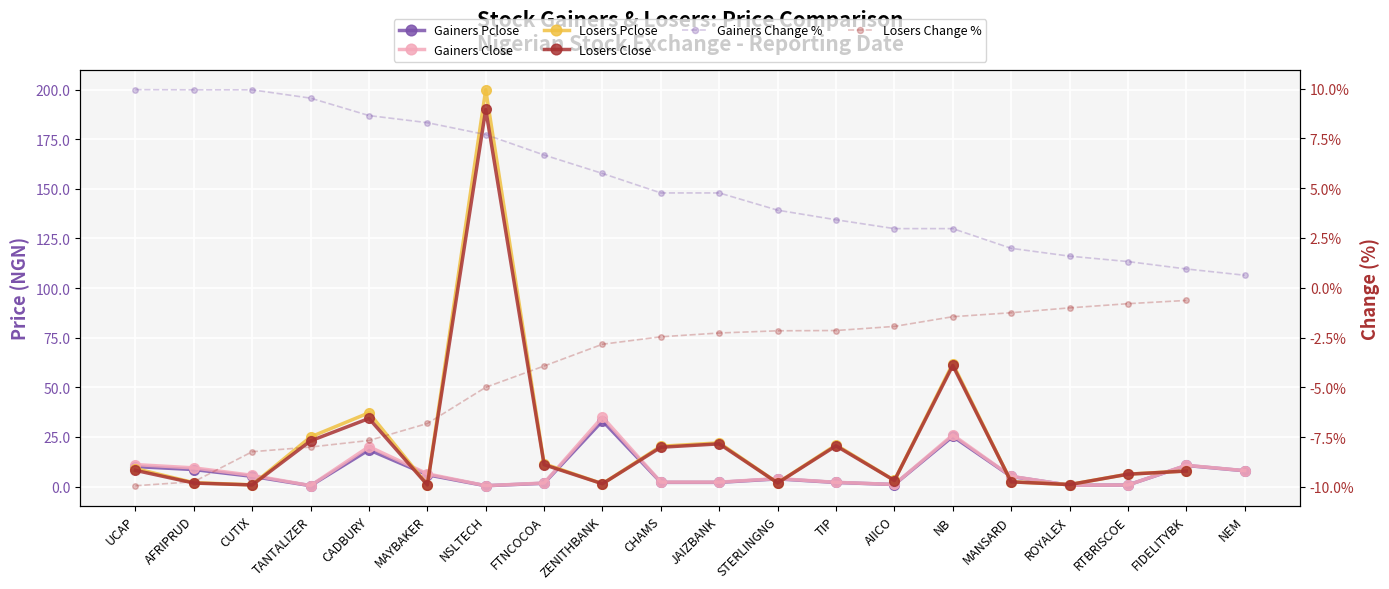

After their last crossing, which series has the higher values: Gainers Close or Gainers Change?

Gainers Close